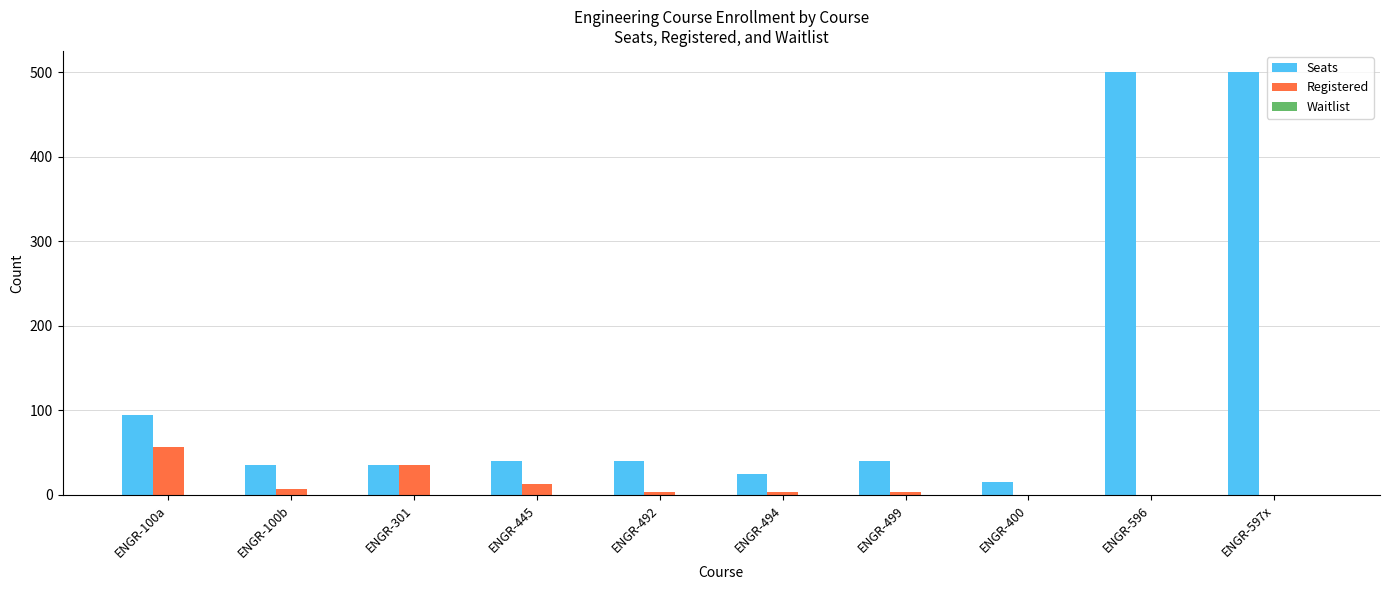

What is the greatest value displayed?

500